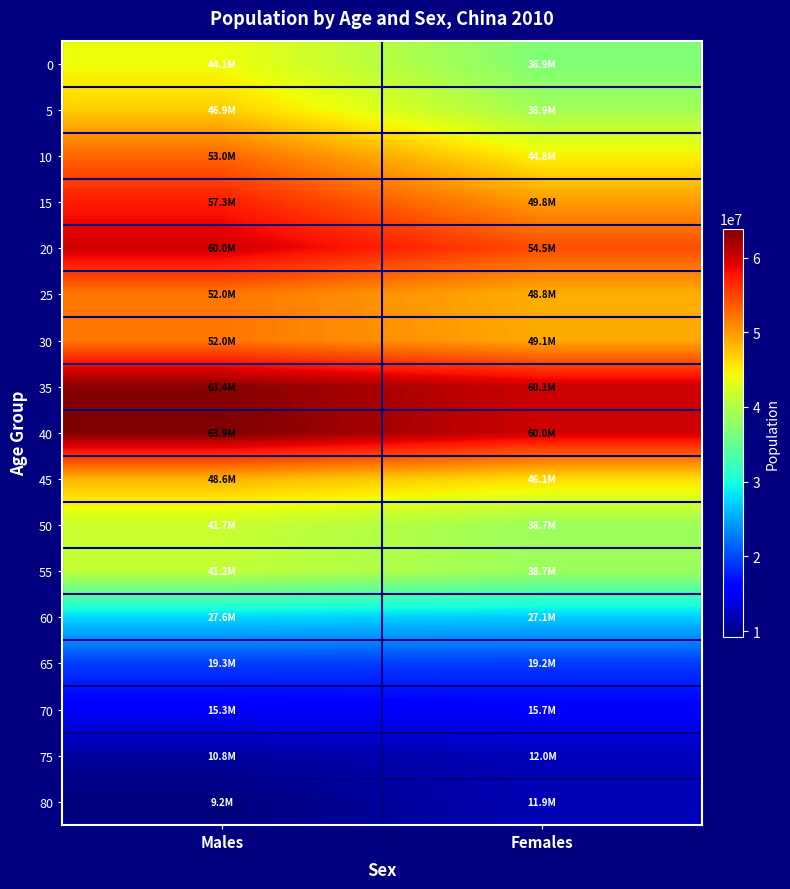

Reading left to right, list all the values displayed in this chart.

0: Males=44085448	Females=36851885
5: Males=46919686	Females=38930357
10: Males=52971699	Females=44810196
15: Males=57262432	Females=49810332
20: Males=60026232	Females=54463568
25: Males=52049255	Females=48784781
30: Males=51999236	Females=49116624
35: Males=63398876	Females=60100224
40: Males=63882349	Females=60032922
45: Males=48576470	Females=46122867
50: Males=41691380	Females=38743806
55: Males=41172287	Females=38662989
60: Males=27580584	Females=27062697
65: Males=19344810	Females=19211557
70: Males=15279802	Females=15706057
75: Males=10788079	Females=12046878
80: Males=9202481	Females=11872869